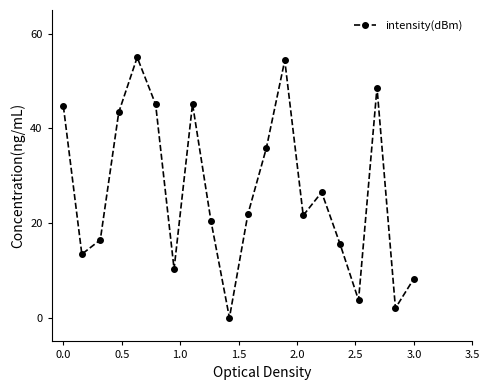

What is the maximum value shown in the chart?

55.0